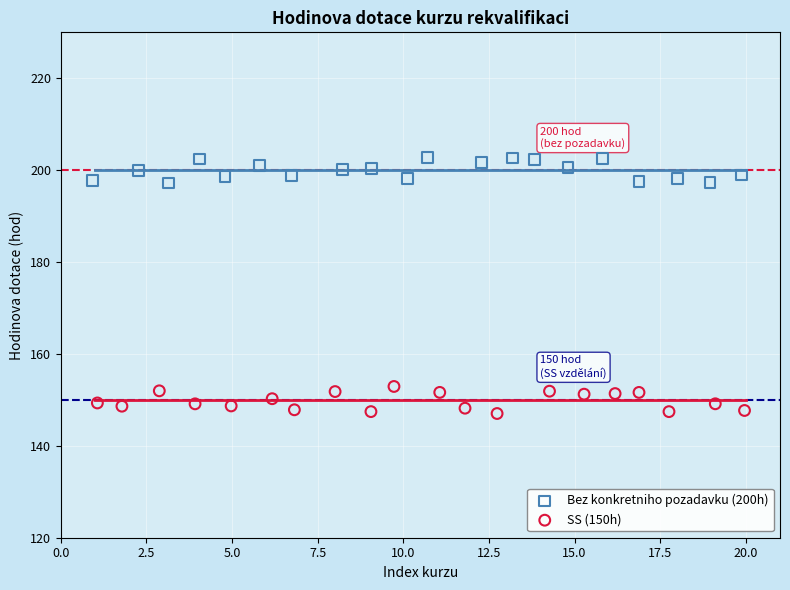

Which series contains the lowest Y value?

SS (150h)